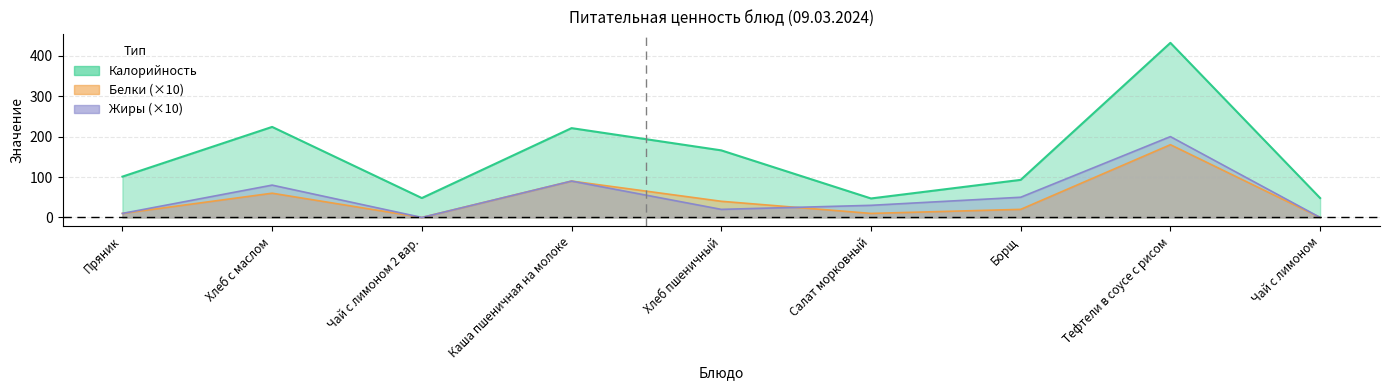

List the labels in order of Калорийность value, smallest first.

Салат морковный, Чай с лимоном 2 вар., Чай с лимоном, Борщ, Пряник, Хлеб пшеничный, Каша пшеничная на молоке, Хлеб с маслом, Тефтели в соусе с рисом